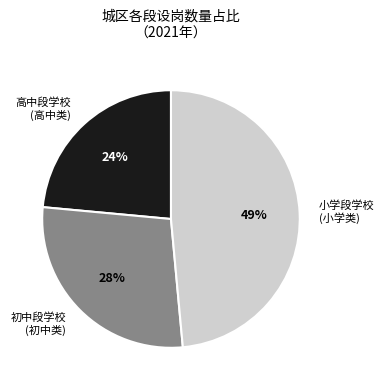

Is 高中段学校 (高中类) the majority of the pie?

No